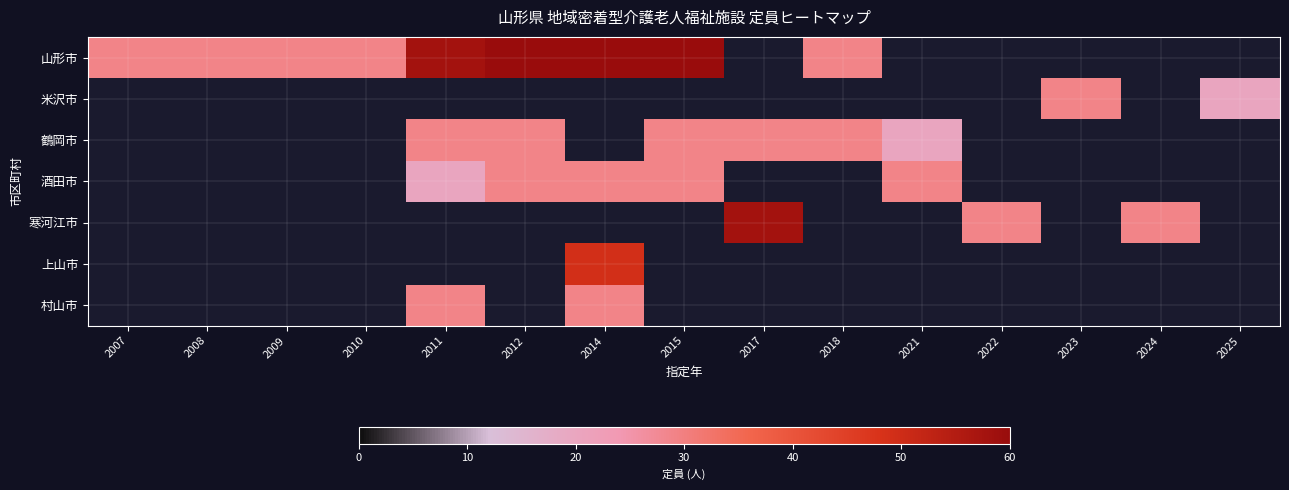

At 2007, list the series in order from smallest to largest.

山形市, 米沢市, 鶴岡市, 酒田市, 寒河江市, 上山市, 村山市